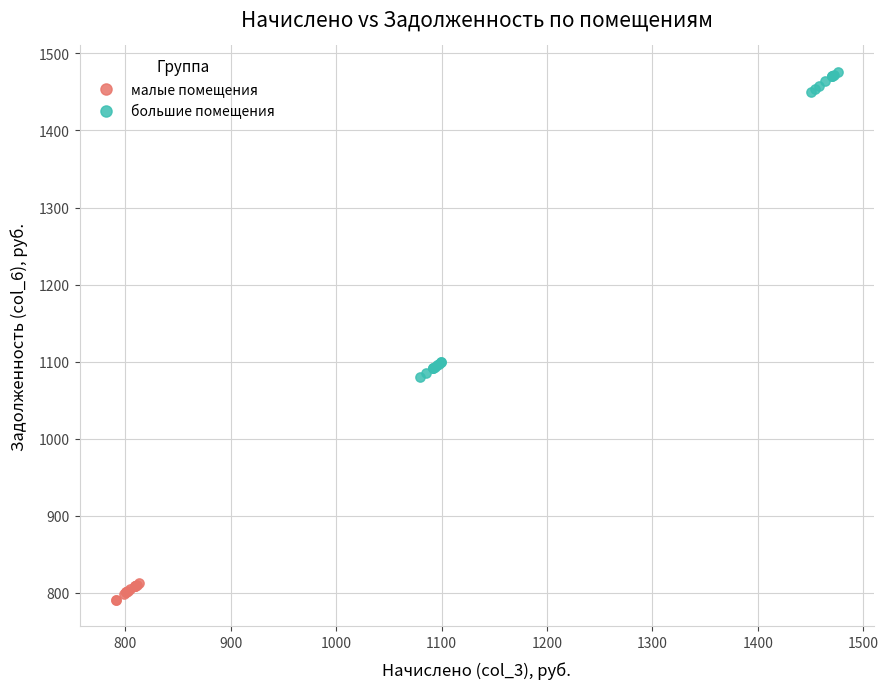

Which series reaches the maximum Y coordinate?

большие помещения